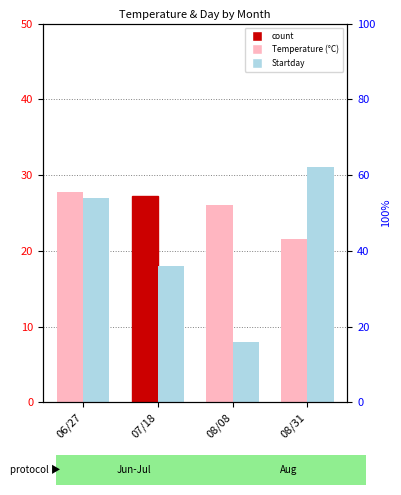

Are the bars grouped side by side (vs. stacked)?

Yes